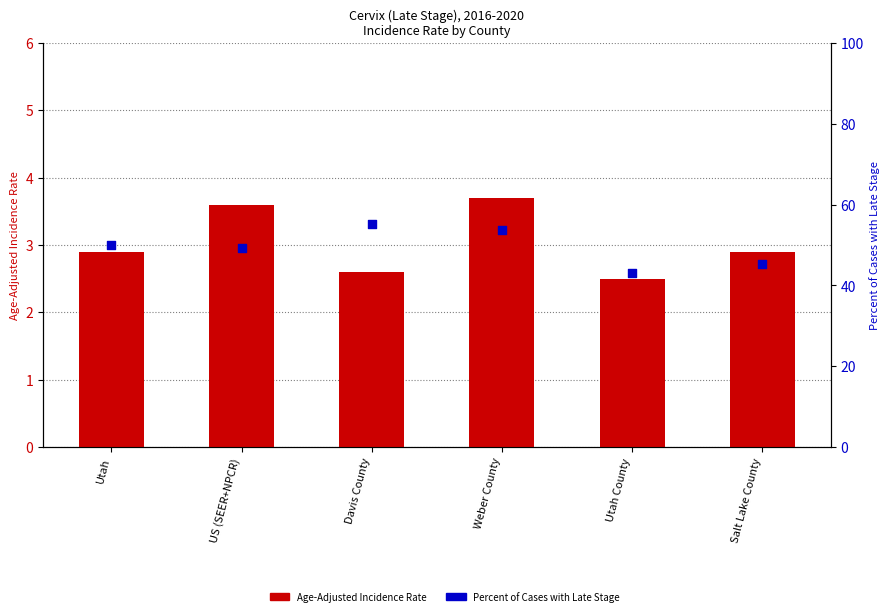

Which series contains the lowest Y value?

Age-Adjusted Incidence Rate